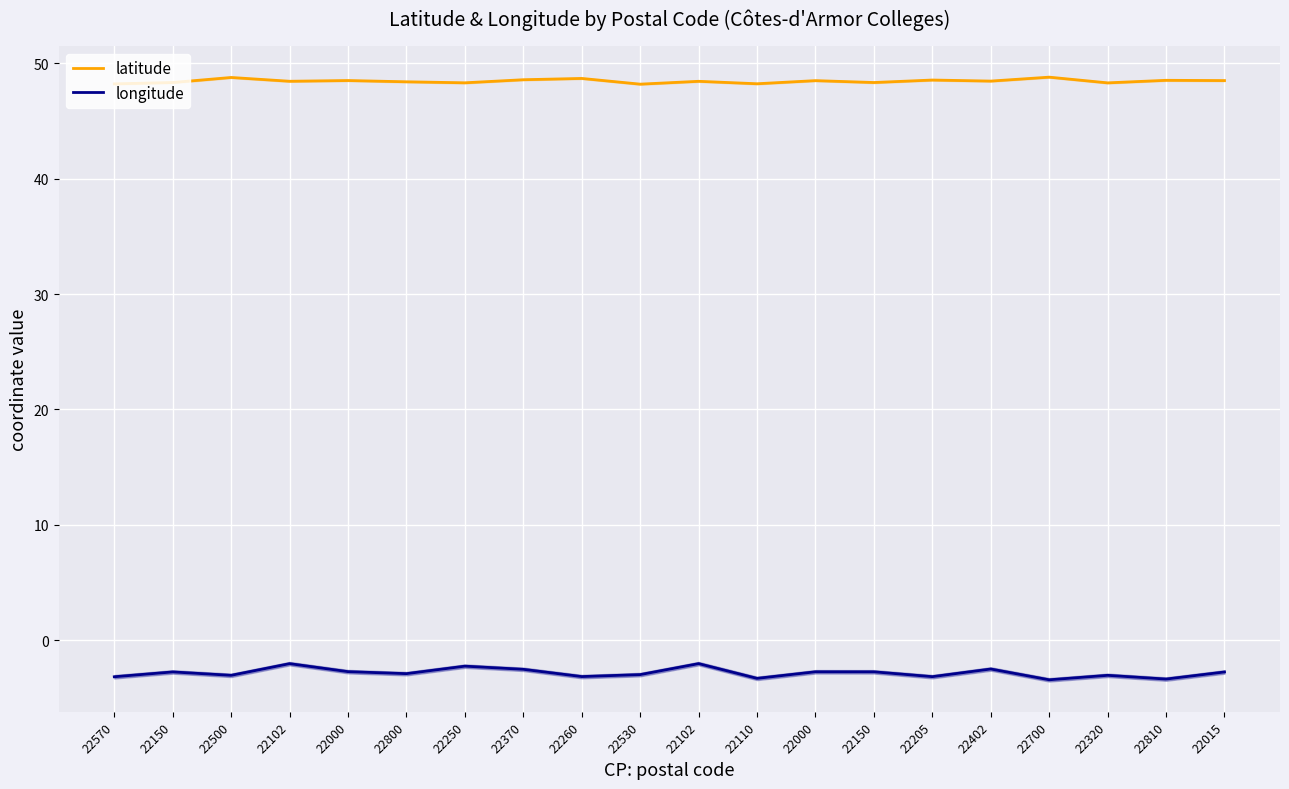

Does the chart display data point markers on the line(s)?

No